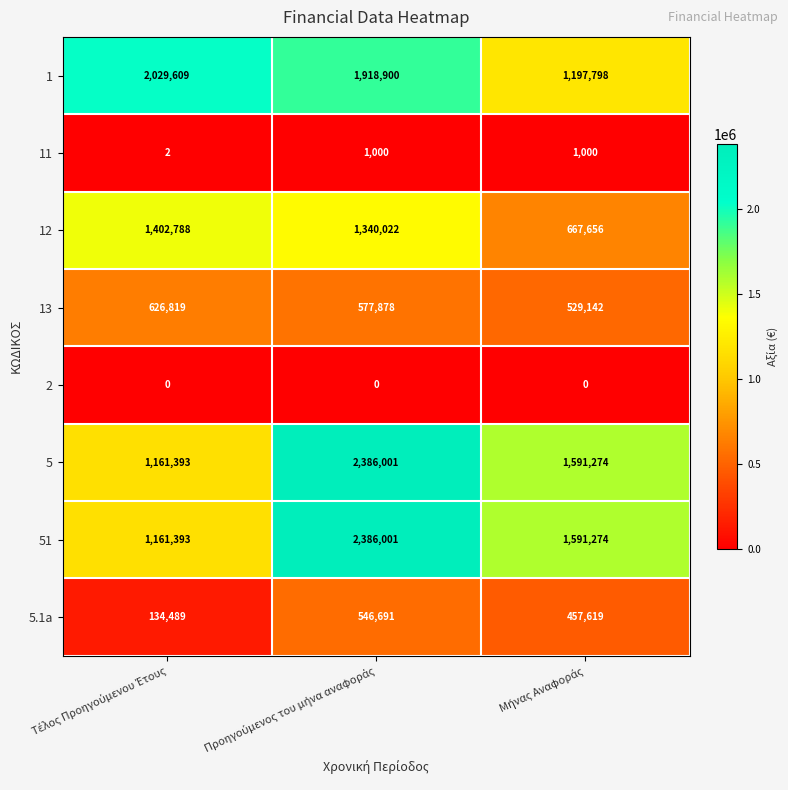

At how many categories does at least one series exceed 553082?

3